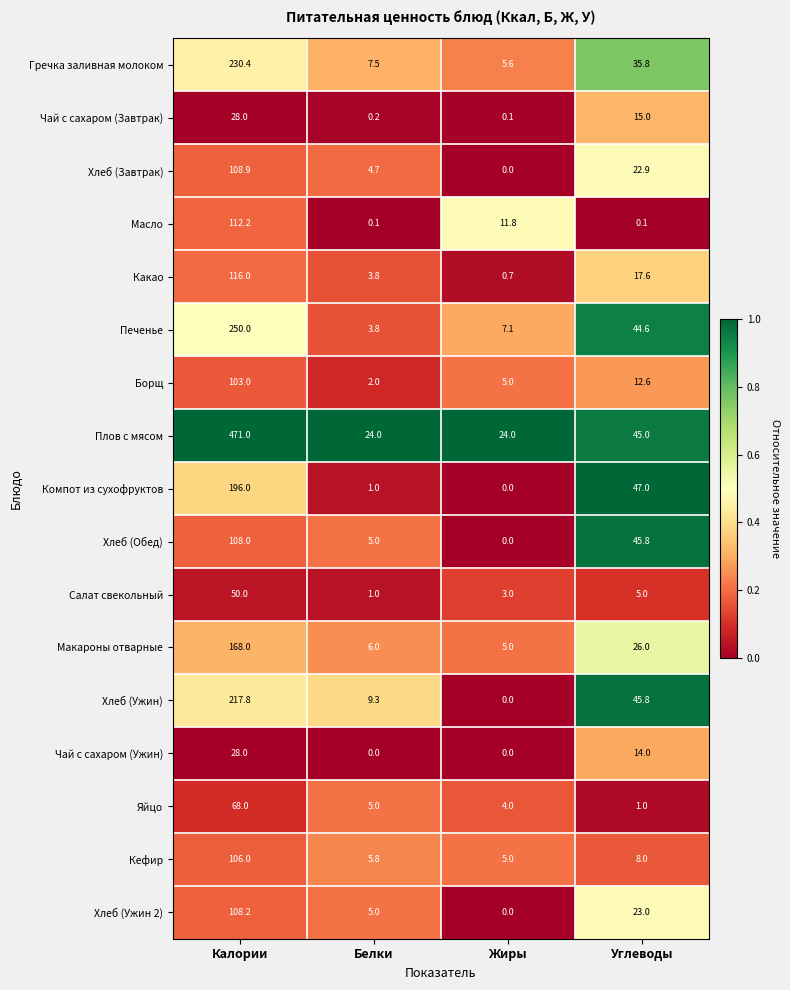

What is the greatest value displayed?

471.0